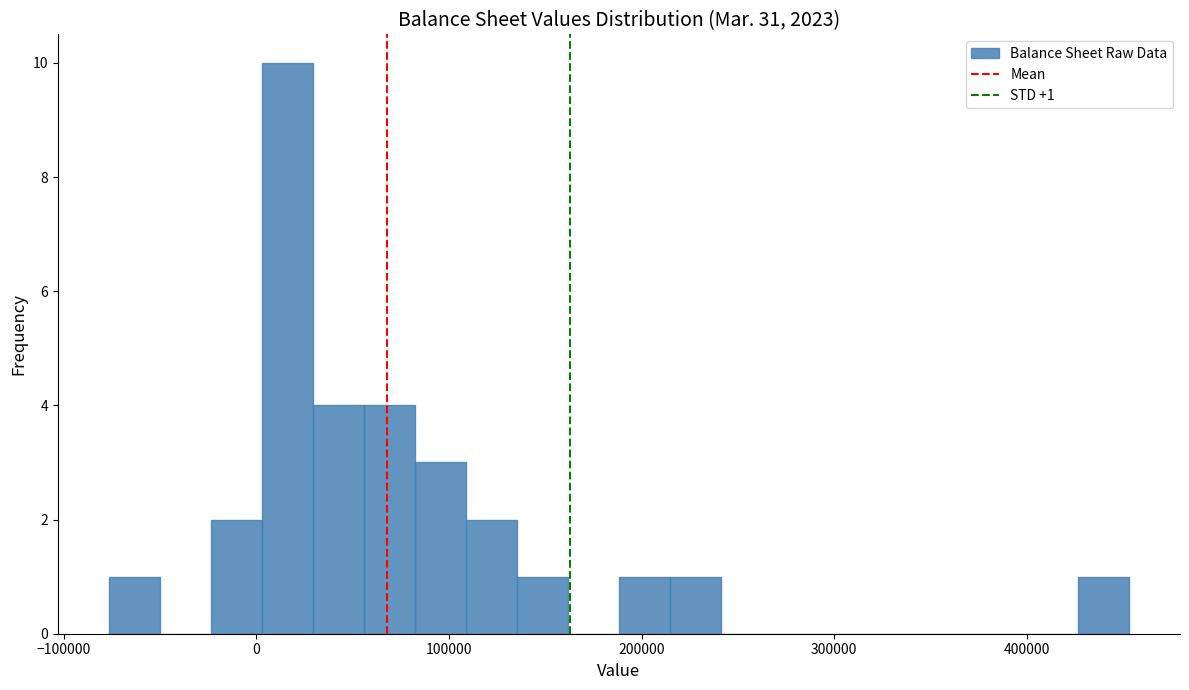

Read against the x-axis, roughly where is the centre of the tallest bar?

20000